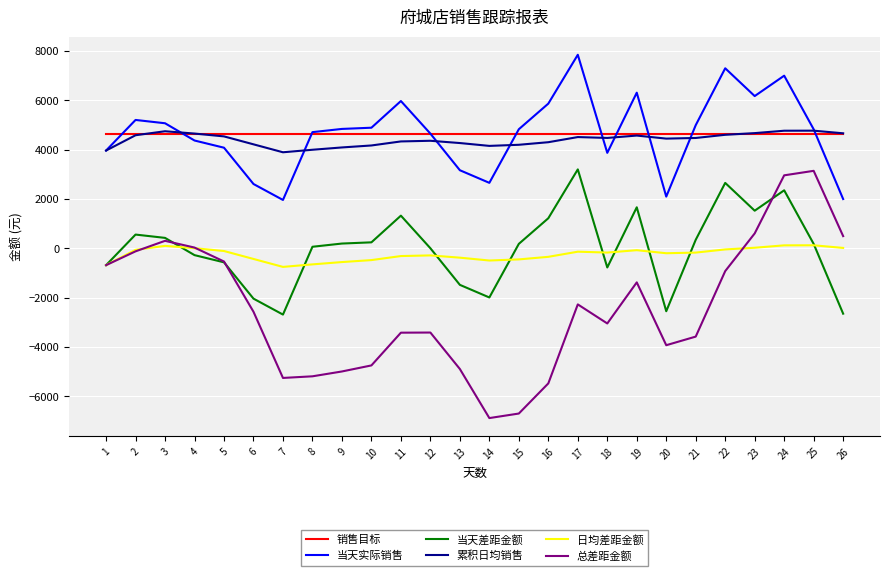

Is the value of 当天实际销售 at 23 greater than the value of 销售目标 at 24?

Yes